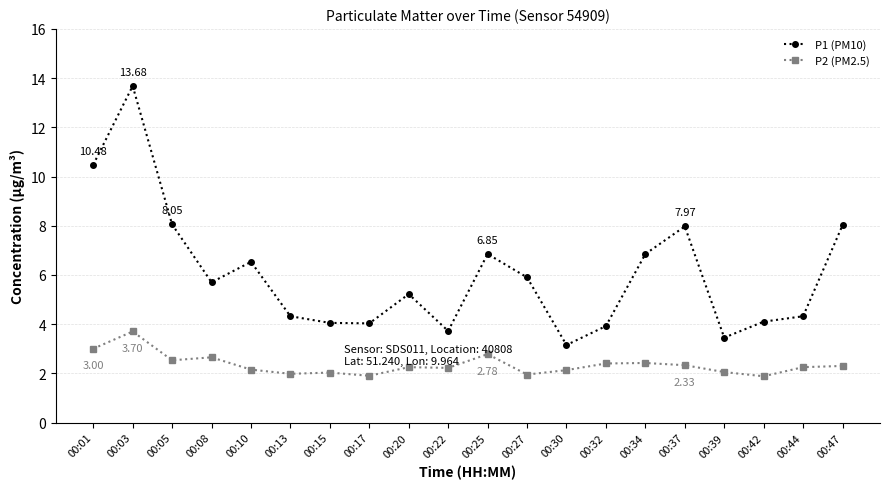

True or false: P2 (PM2.5) has a value of 3.7 at 00:32.

False